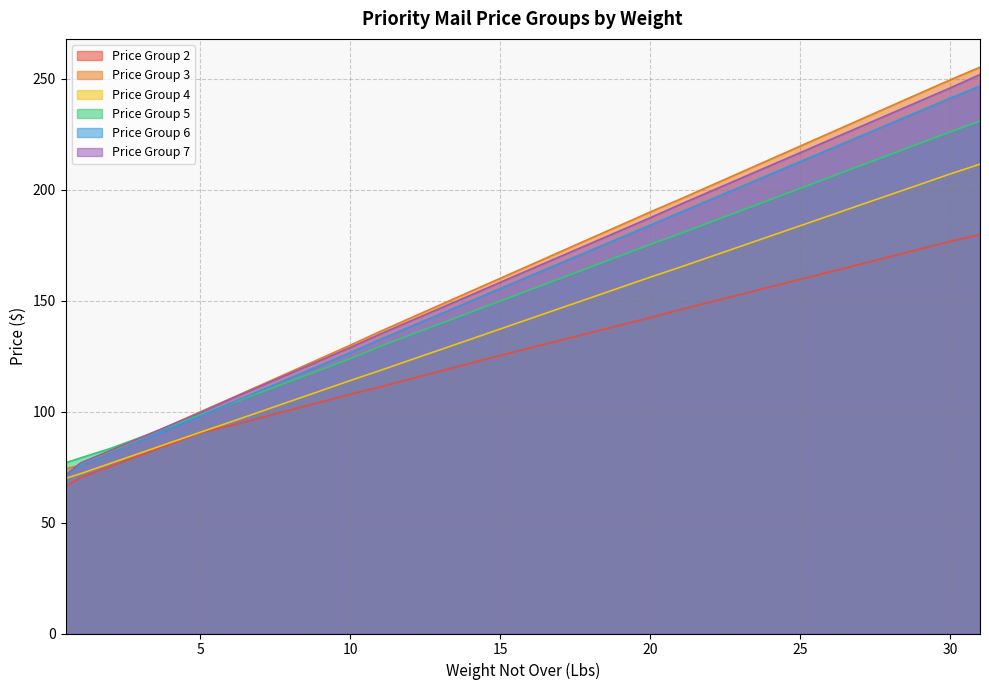

True or false: Price Group 6 and Price Group 7 intersect in this chart.

False